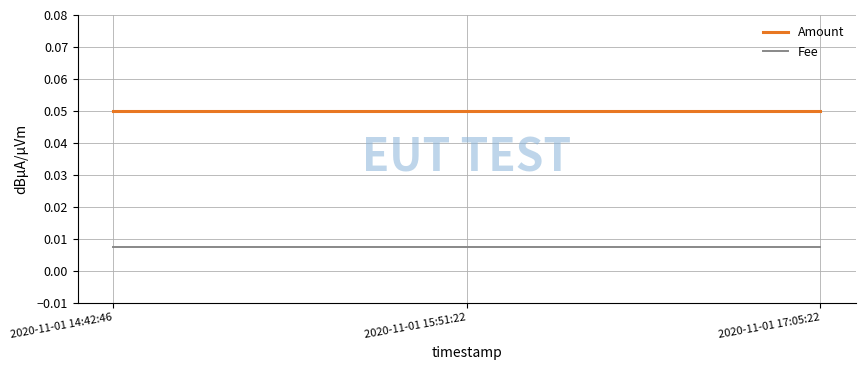

The value of Amount at 2020-11-01 14:42:46 is 0.0. True or false?

False